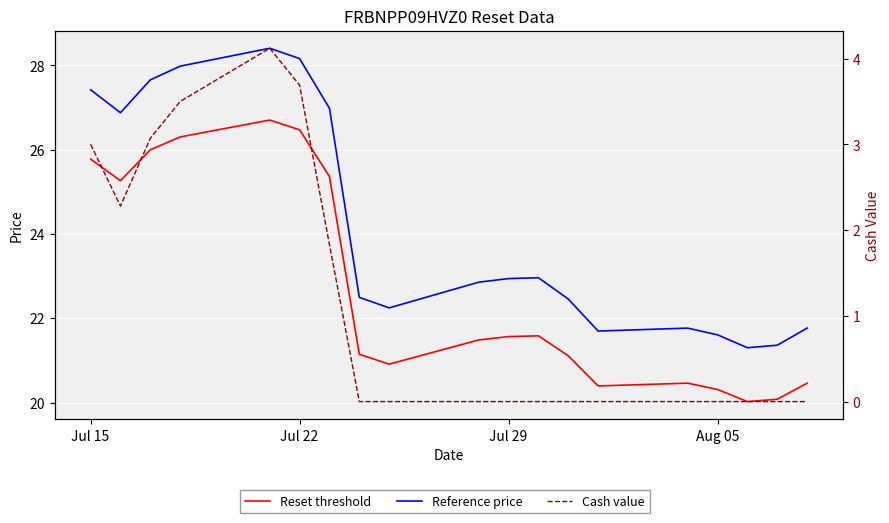

At how many categories does at least one series exceed 19?

19